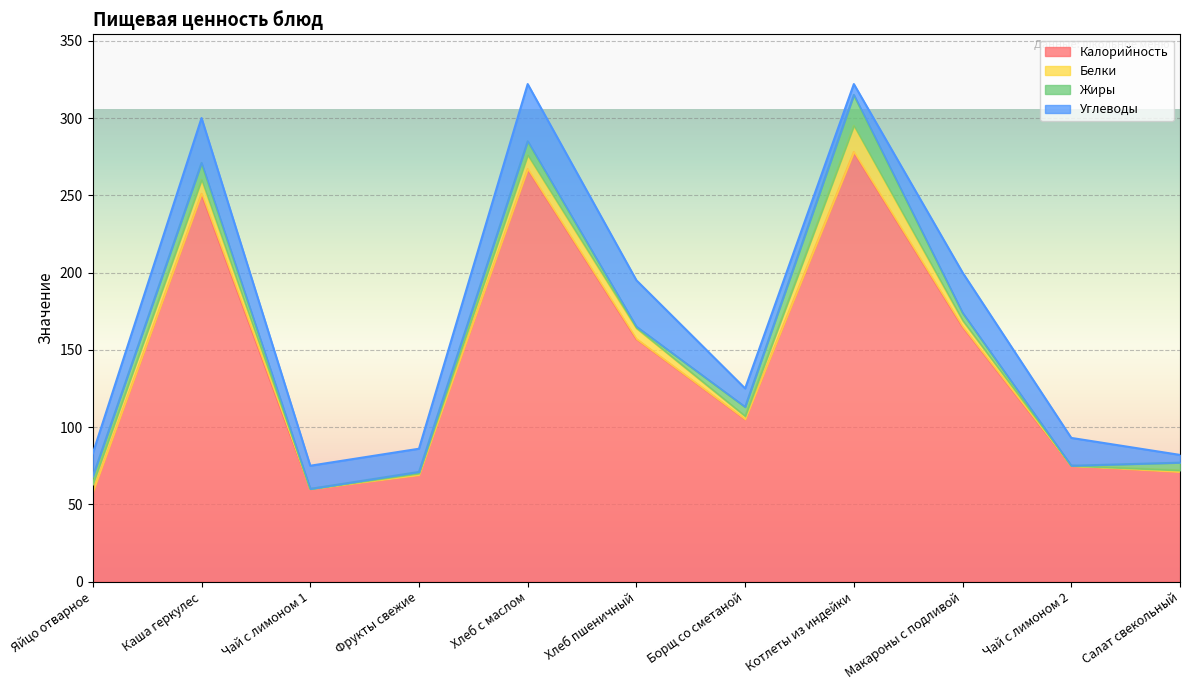

What is the difference between the highest and lowest values at Салат свекольный?

70